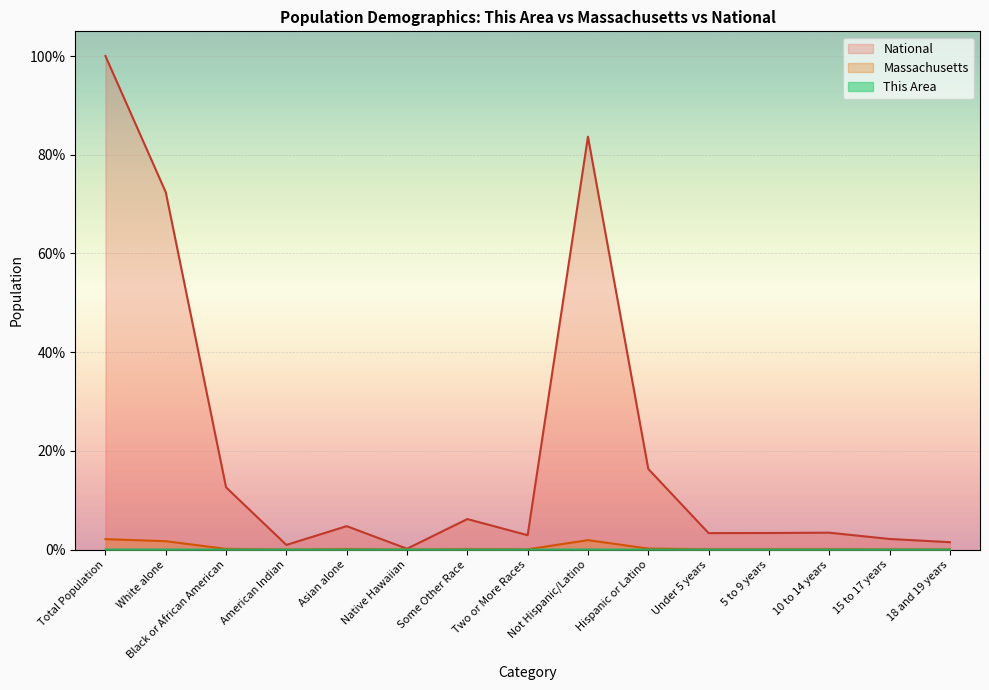

How many categories are shown in the chart?

15